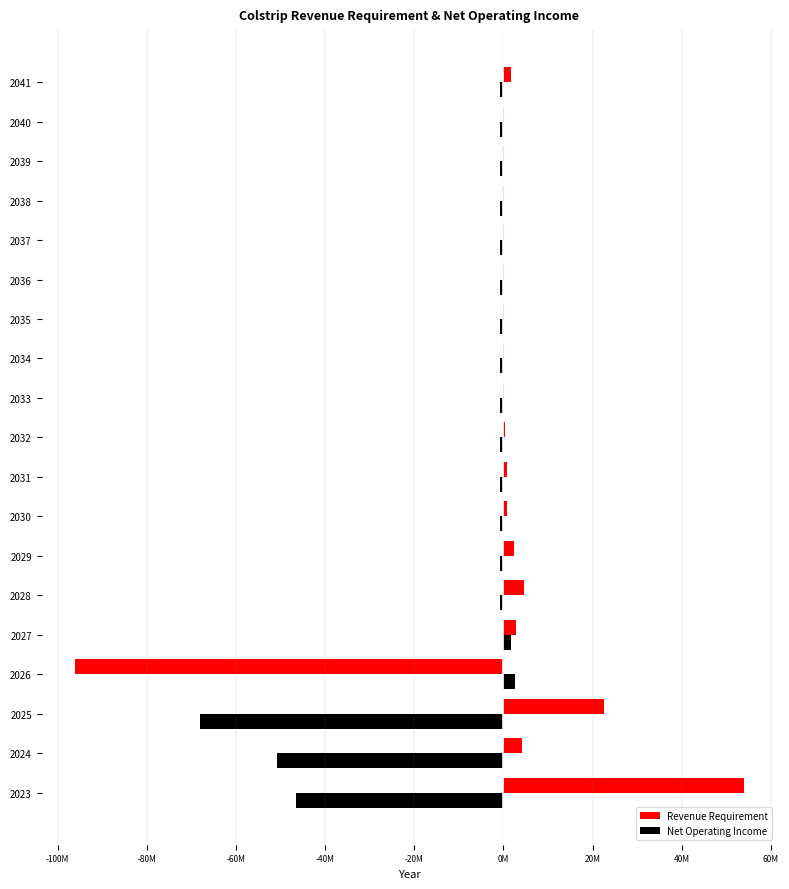

What are all the series names shown in the legend?

Revenue Requirement, Net Operating Income